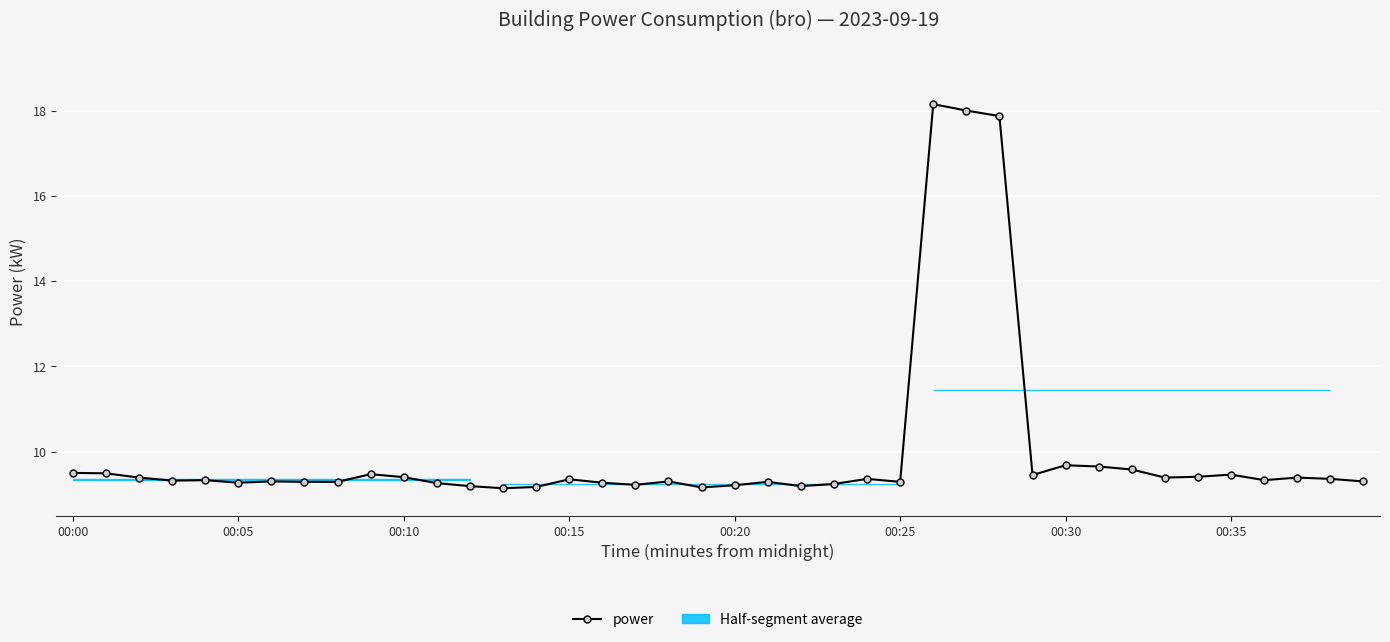

At which category does the chart reach its minimum across all series?

13